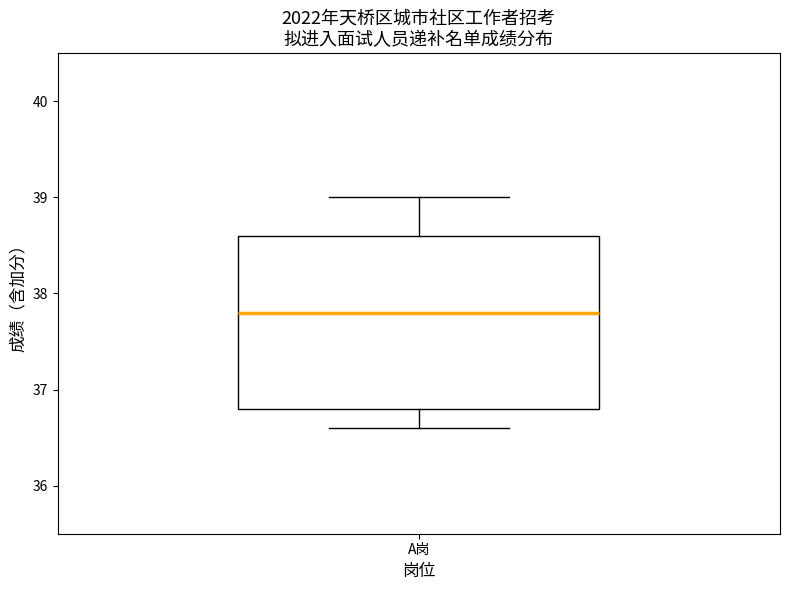

Read this box plot against the y-axis: the position of the median line, the range covered by the box, and the ends of both whiskers. The values are not printed on the chart, so give them approximately, as read against the axis.

median 37.8, box 36.8 to 38.6, whiskers 36.6 to 39.0